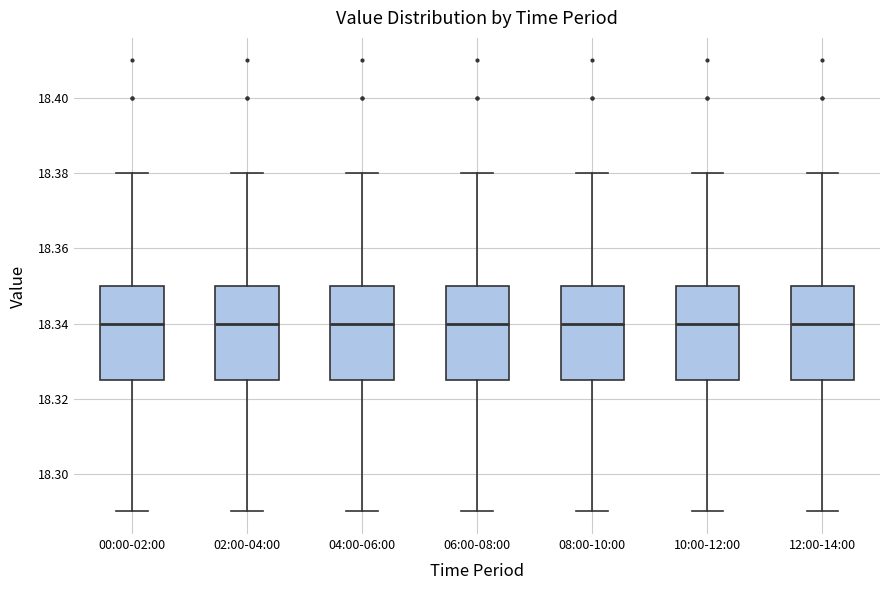

Reading left to right, read every box against the y-axis: the position of its median line, the range the box covers, and the ends of its whiskers. The values are not printed on the chart, so give them approximately, as read against the axis.

00:00-02:00: median 18.340, box 18.326 to 18.350, whiskers 18.290 to 18.380
02:00-04:00: median 18.340, box 18.326 to 18.350, whiskers 18.290 to 18.380
04:00-06:00: median 18.340, box 18.326 to 18.350, whiskers 18.290 to 18.380
06:00-08:00: median 18.340, box 18.326 to 18.350, whiskers 18.290 to 18.380
08:00-10:00: median 18.340, box 18.326 to 18.350, whiskers 18.290 to 18.380
10:00-12:00: median 18.340, box 18.326 to 18.350, whiskers 18.290 to 18.380
12:00-14:00: median 18.340, box 18.326 to 18.350, whiskers 18.290 to 18.380